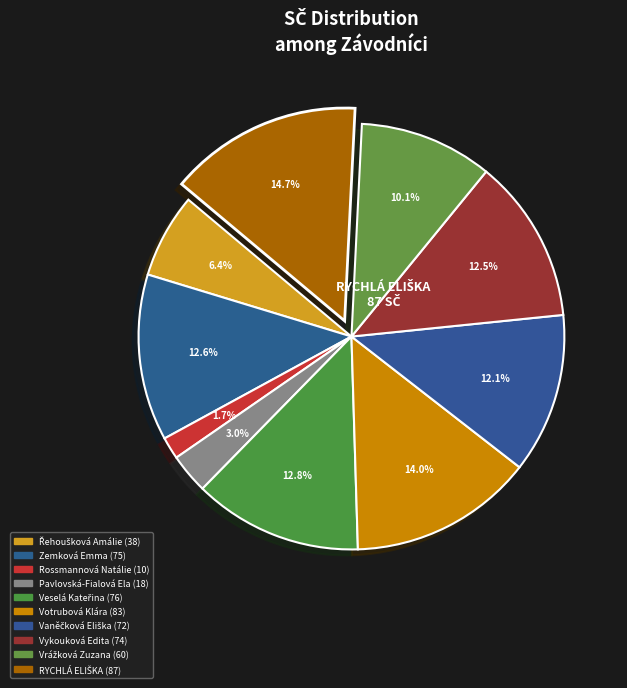

Rank the categories by value from lowest to highest.

Rossmannová Natálie, Pavlovská-Fialová Ela, Řehoušková Amálie, Vrážková Zuzana, Vaněčková Eliška, Vykouková Edita, Zemková Emma, Veselá Kateřina, Votrubová Klára, RYCHLÁ ELIŠKA